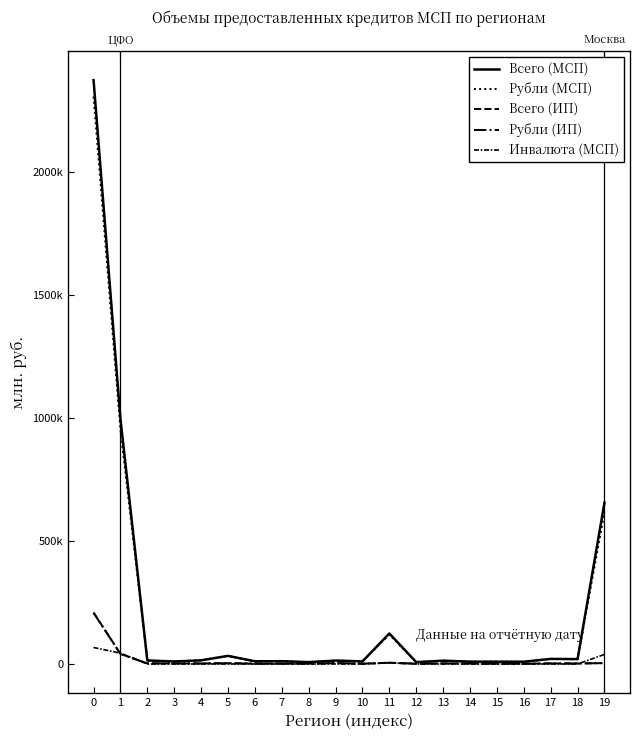

The Всего (МСП) series shows 6104 at 9. True or false?

False